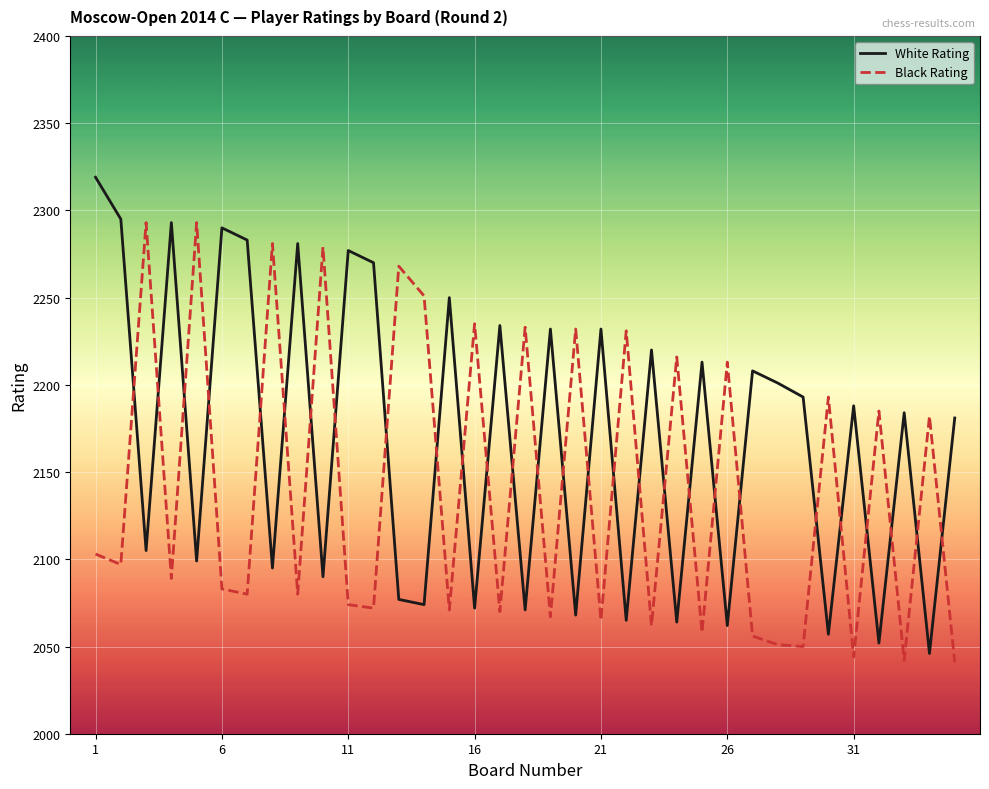

Count the number of data series in this chart.

2